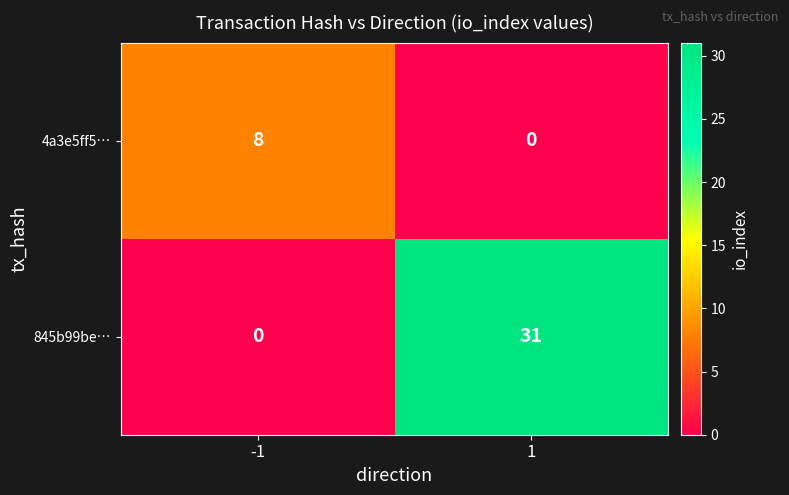

What is the highest value of the 4a3e5ff5… series?

8